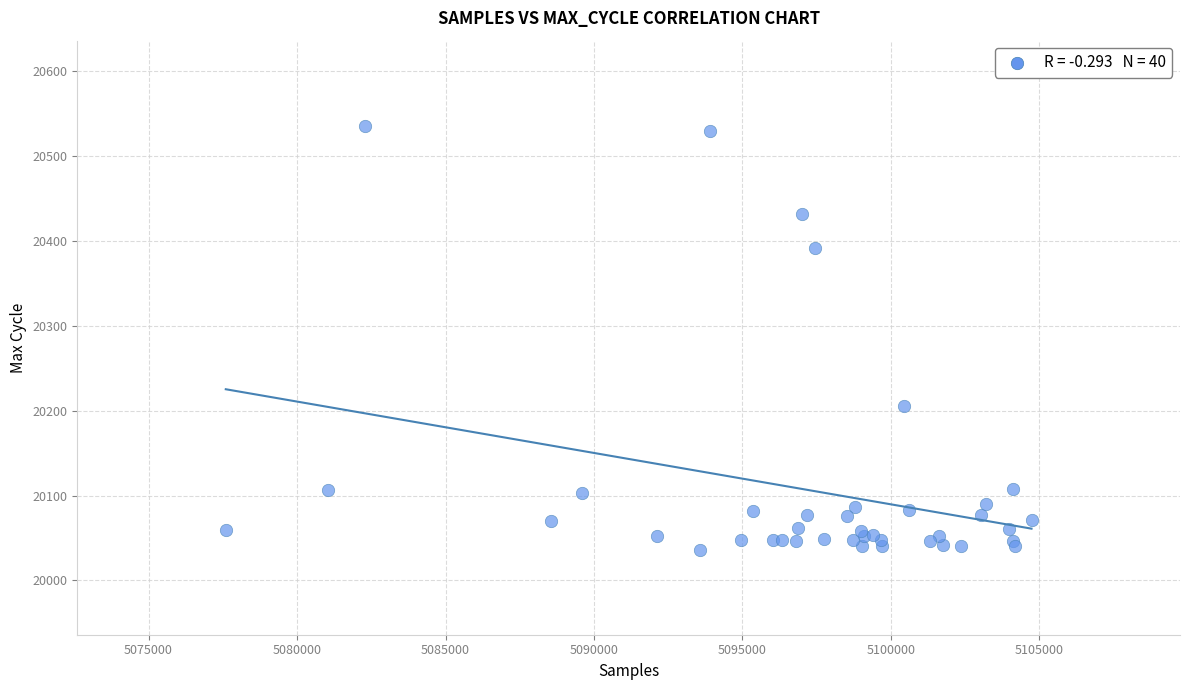

What Y value in the scatter plot is closest to 20286?

20205